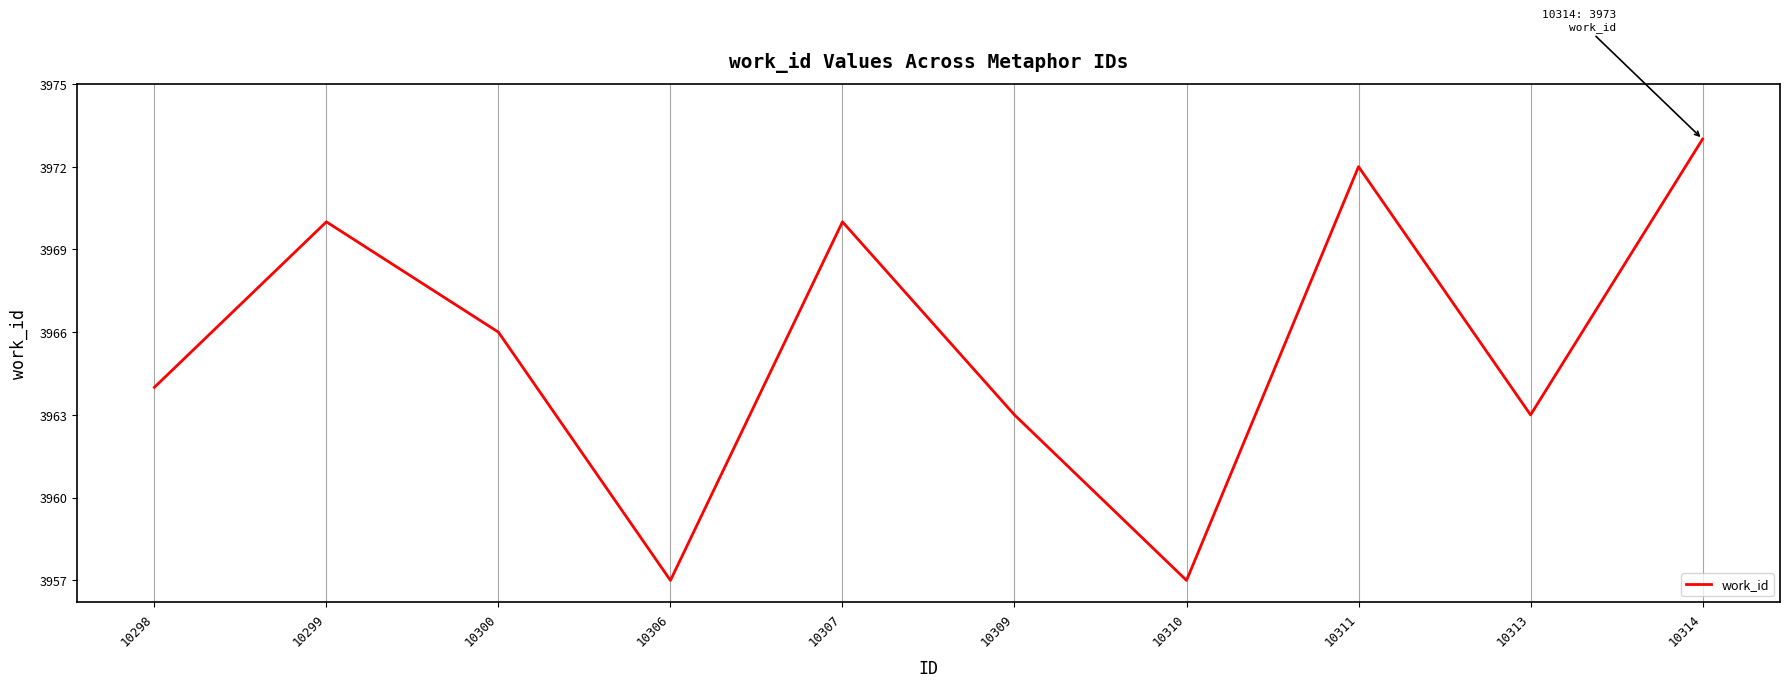

True or false: the data shows 3966 at 10300.

True